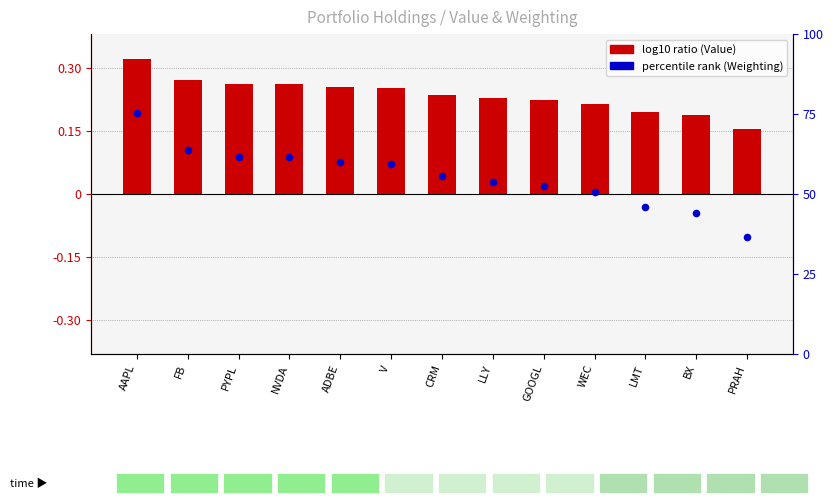

Which series has the widest spread of Y values?

percentile rank (Weighting)